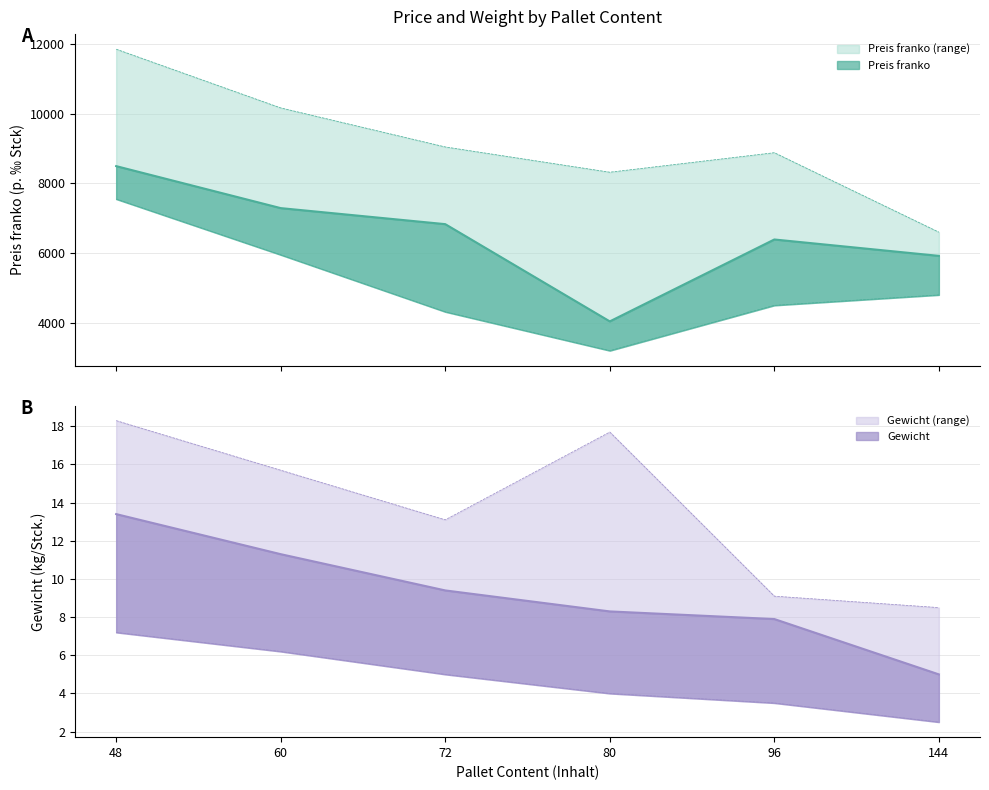

What is the difference between the second highest and minimum values in the Preis franko series?

3250.0